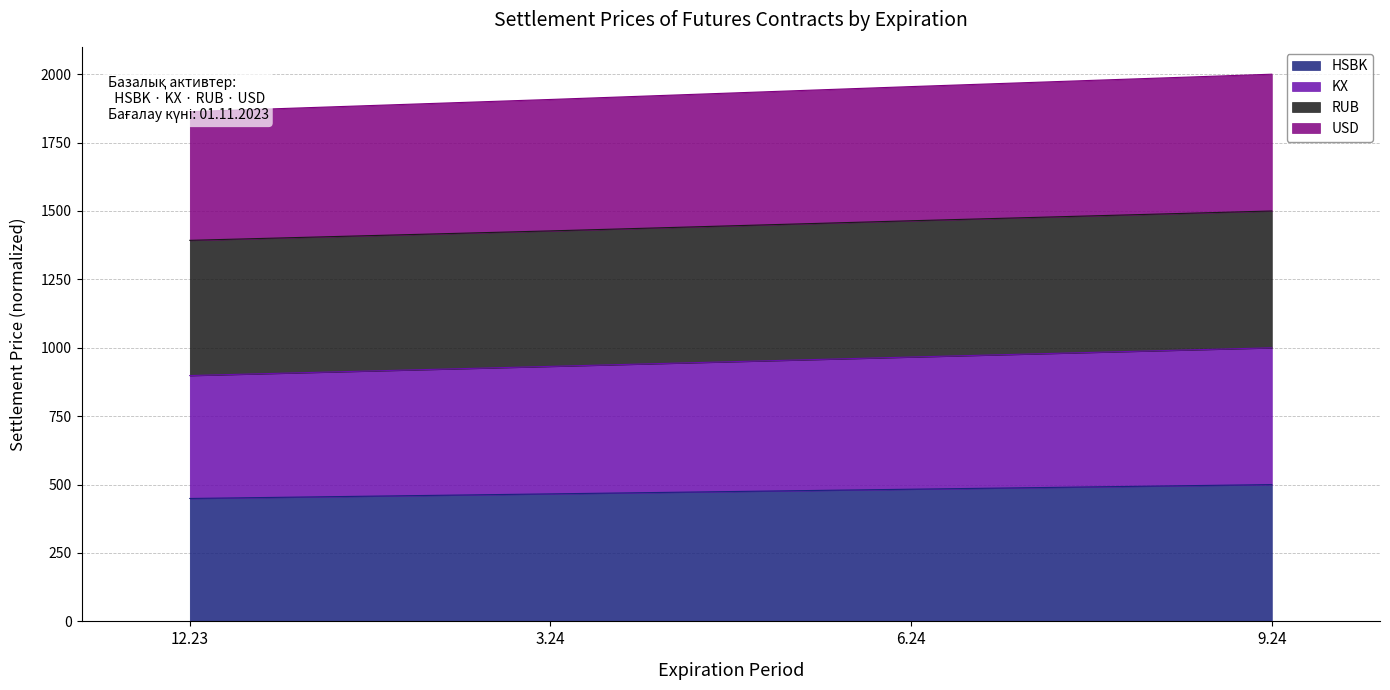

What is the label of the 3rd point from the left?

6.24